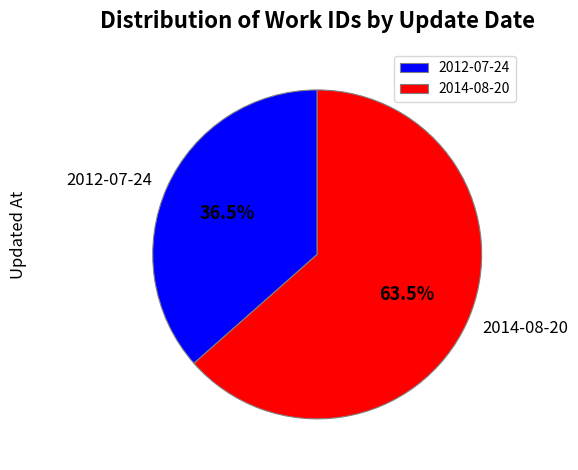

Between 2012-07-24 and 2014-08-20, which is larger?

2014-08-20